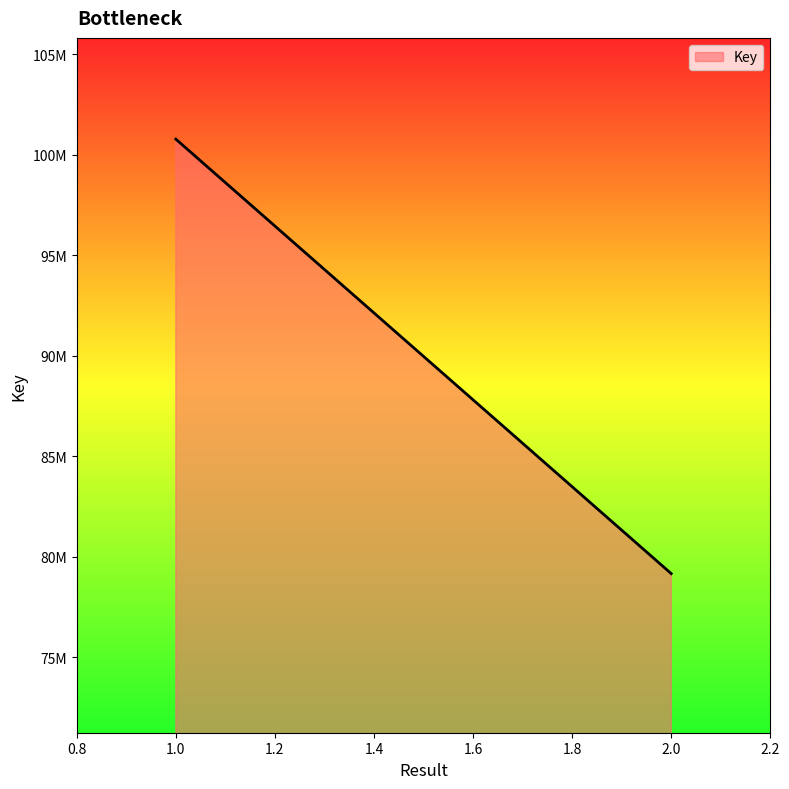

Reading left to right, what are all the values shown in this chart?

100770016	79156368